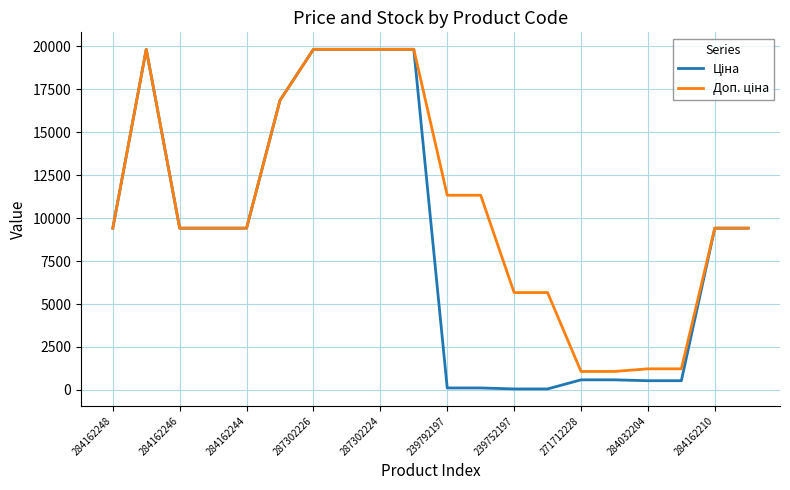

How many distinct data groups are displayed?

2